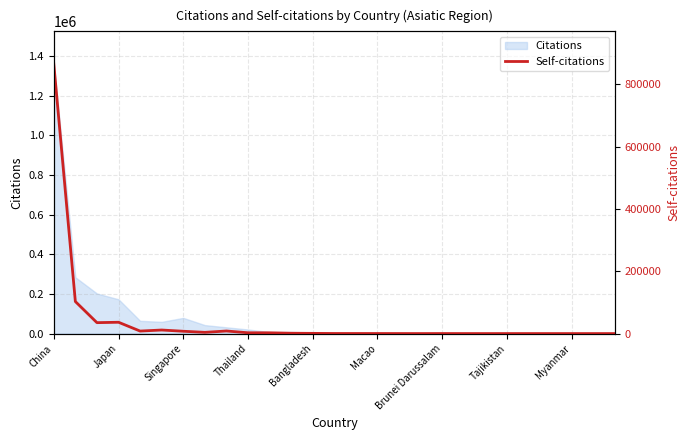

True or false: the data shows 7444 at Singapore.

True